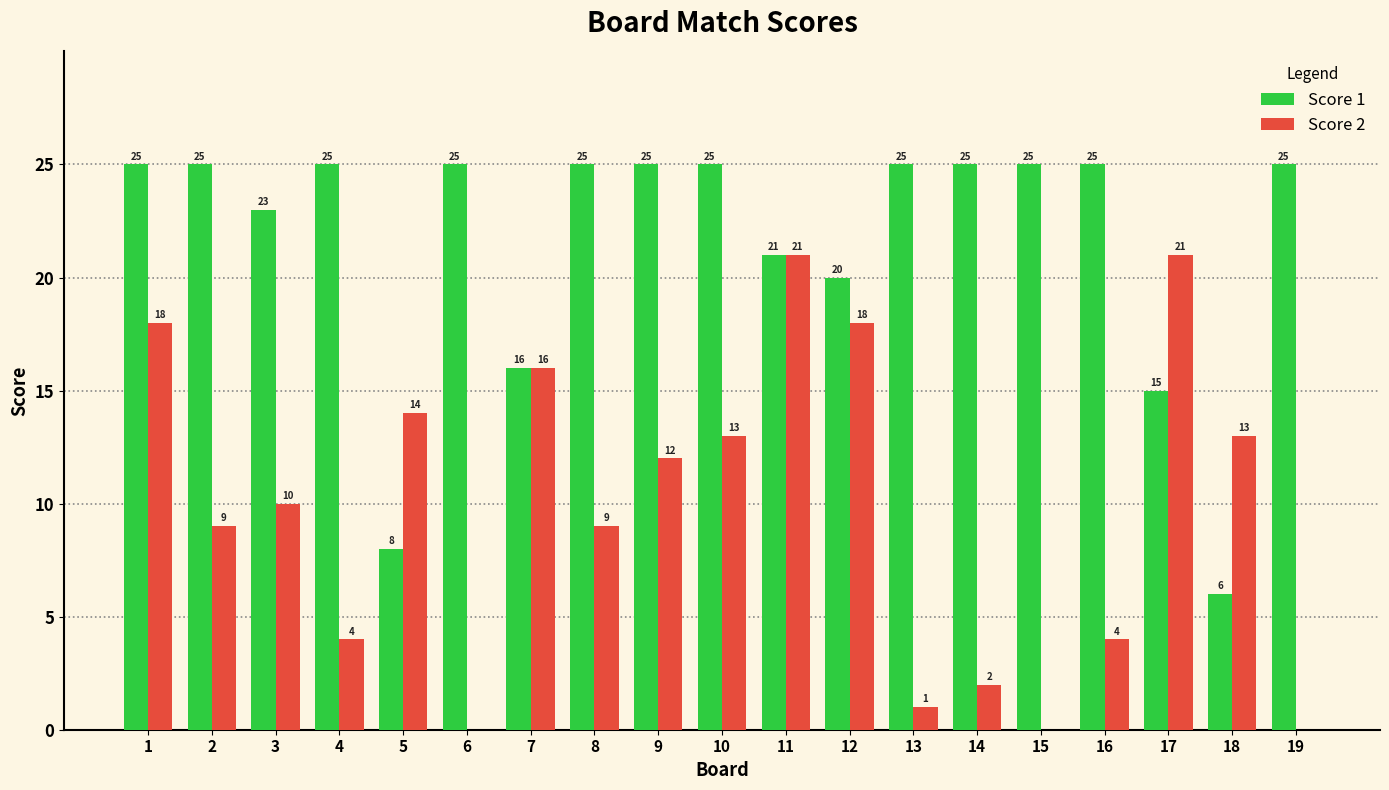

Does the chart contain stacked bars?

No